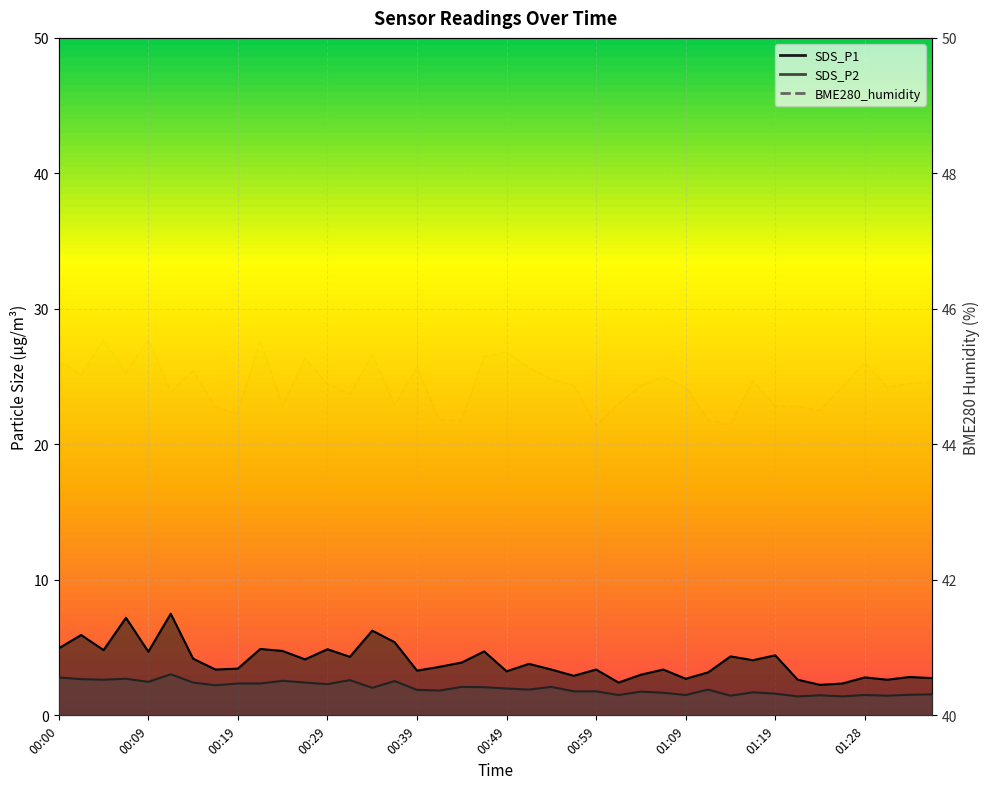

What are all the series names shown in the legend?

SDS_P1, SDS_P2, BME280_humidity